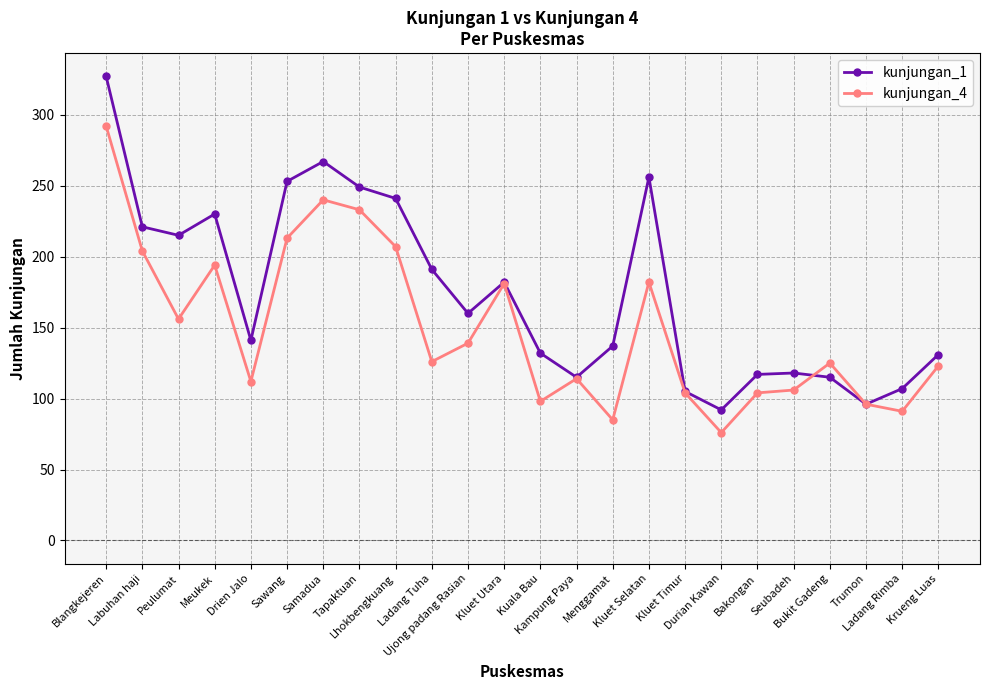

What position from the right is Durian Kawan?

7